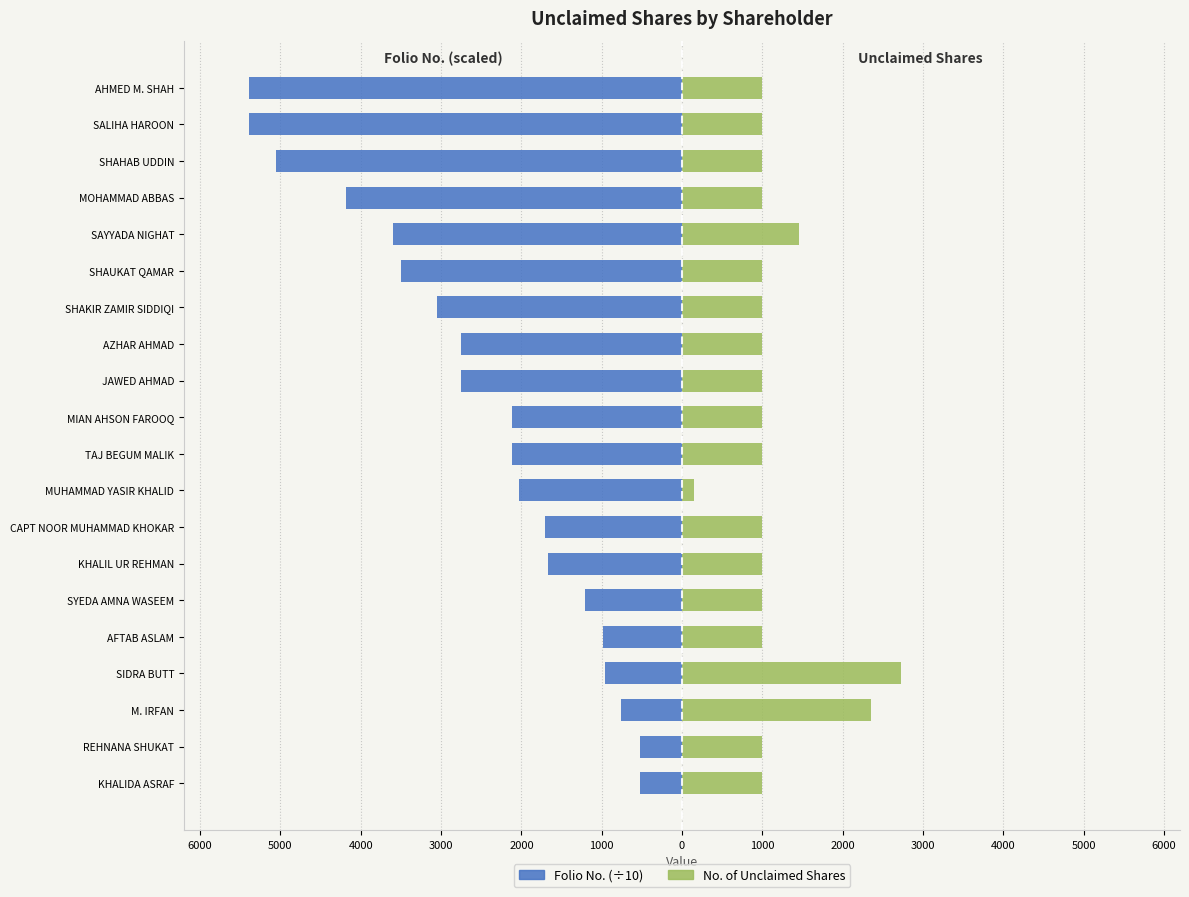

What is the maximum value shown in the chart?

2729.0